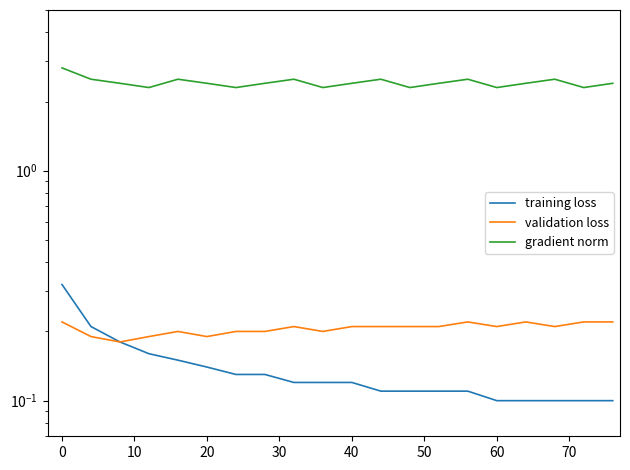

Is it true that training loss equals 0.1 at 0?

False